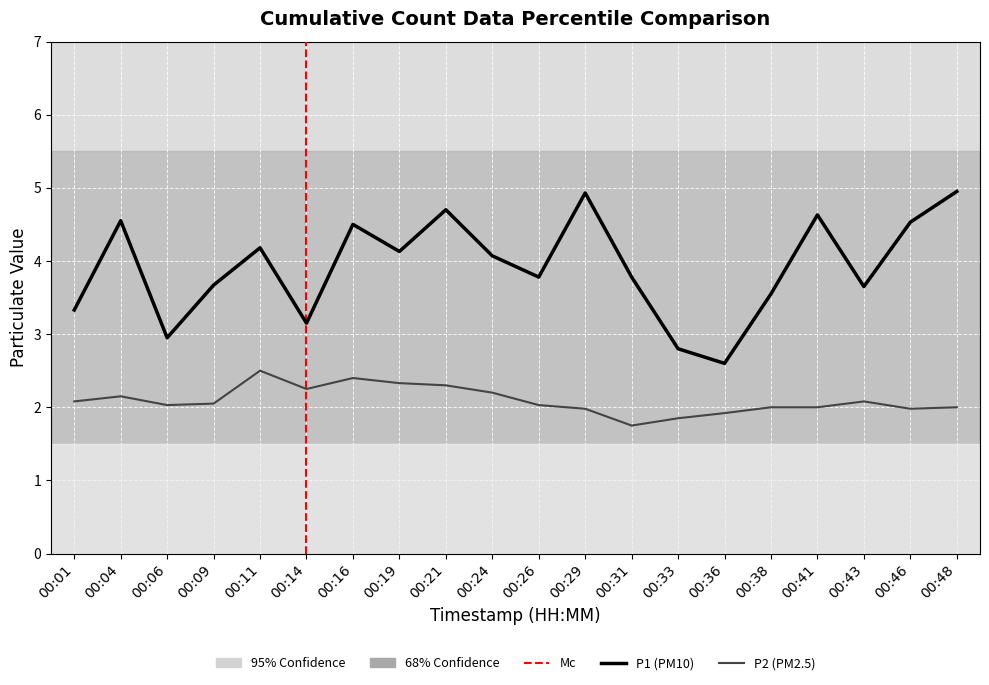

Rank the series by their average value, from highest to lowest.

P1, P2